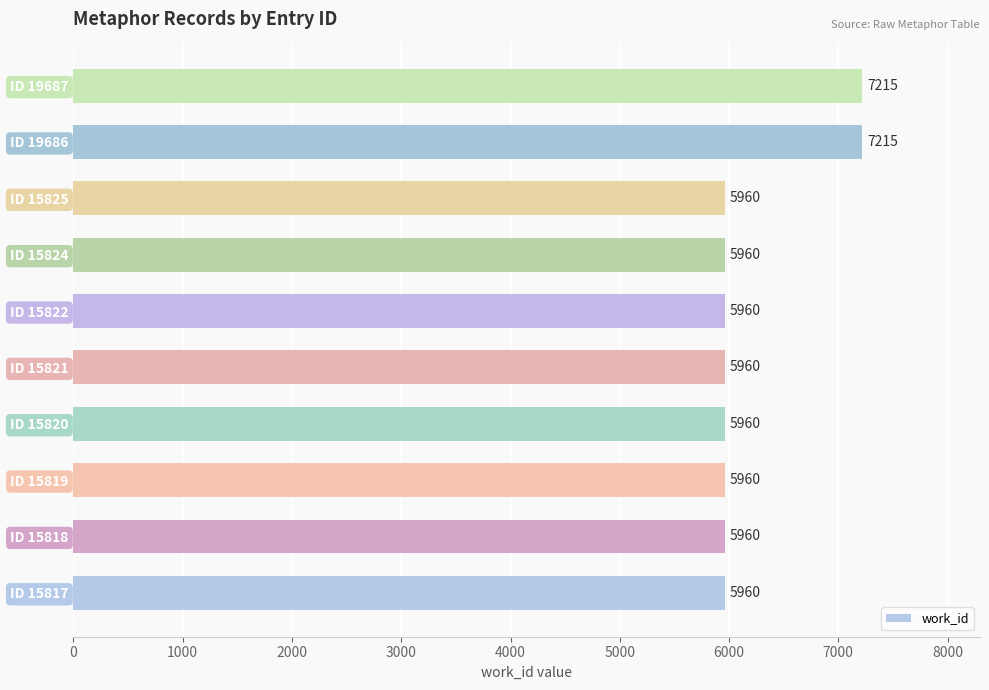

What is the maximum value shown in the chart?

7215